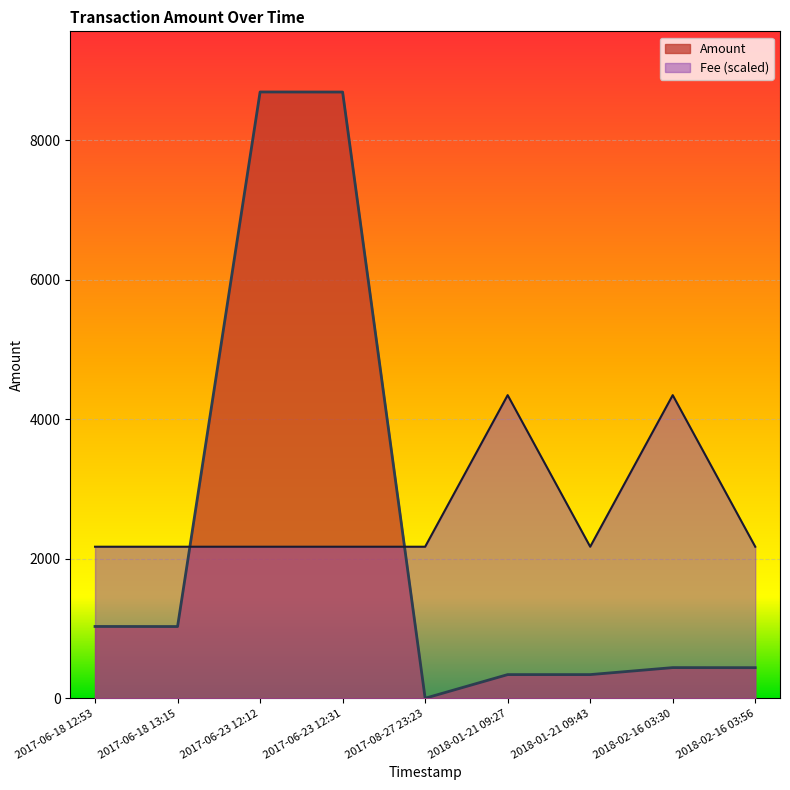

What is the maximum value shown in the chart?

8690.8